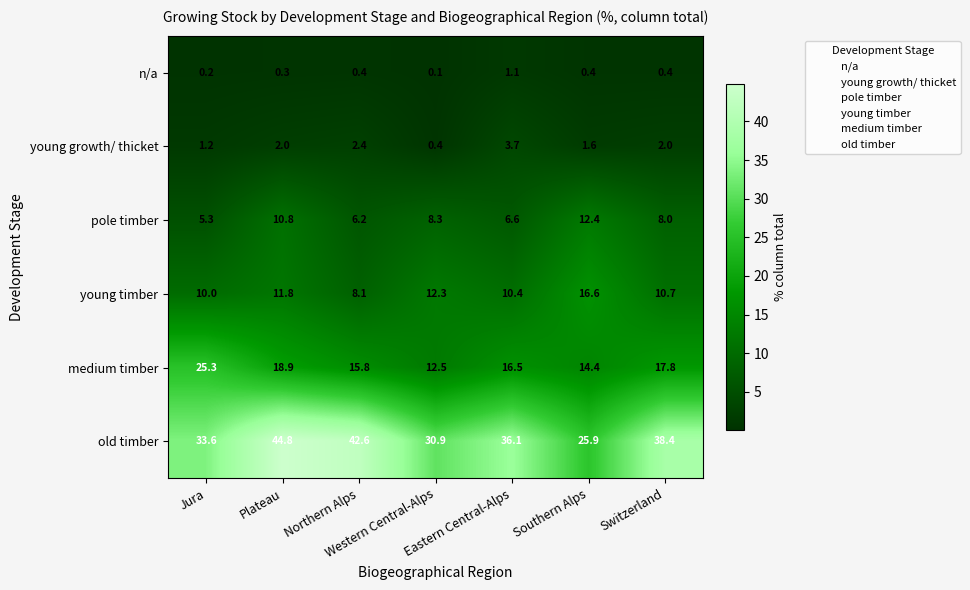

At how many categories does at least one series exceed 15?

7